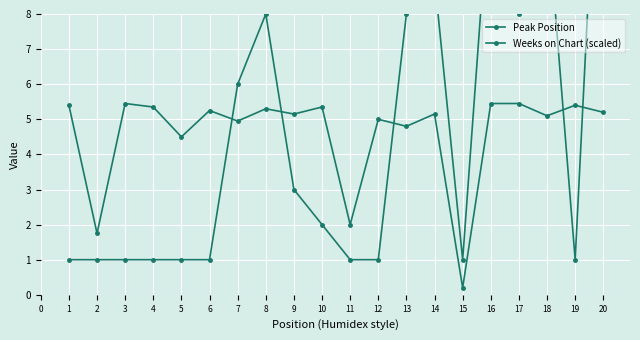

Is it true that Peak Position equals 4.8 at 8?

False